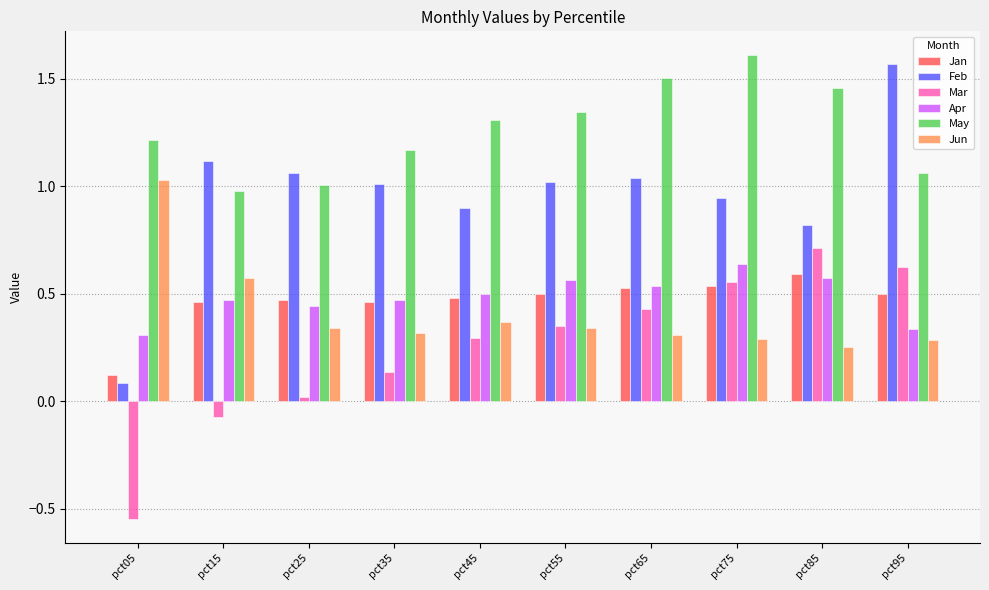

At which category is the sum across all series the highest?

pct75